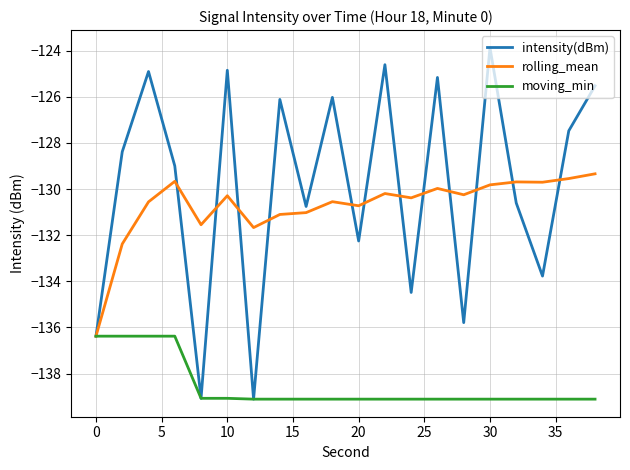

What is the minimum value shown in the chart?

-139.1